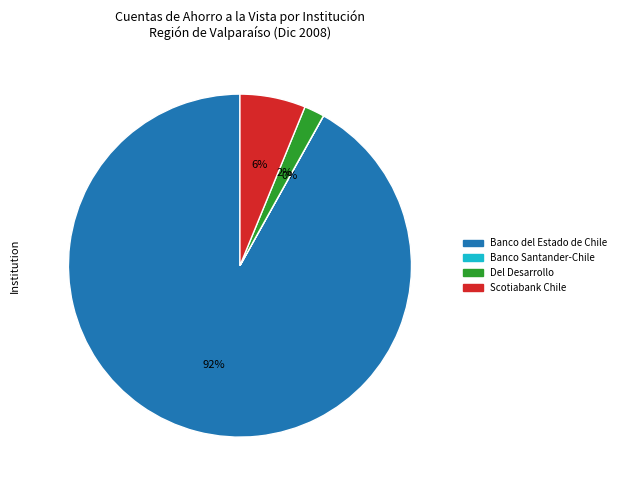

Which slice is the largest?

Banco del Estado de Chile